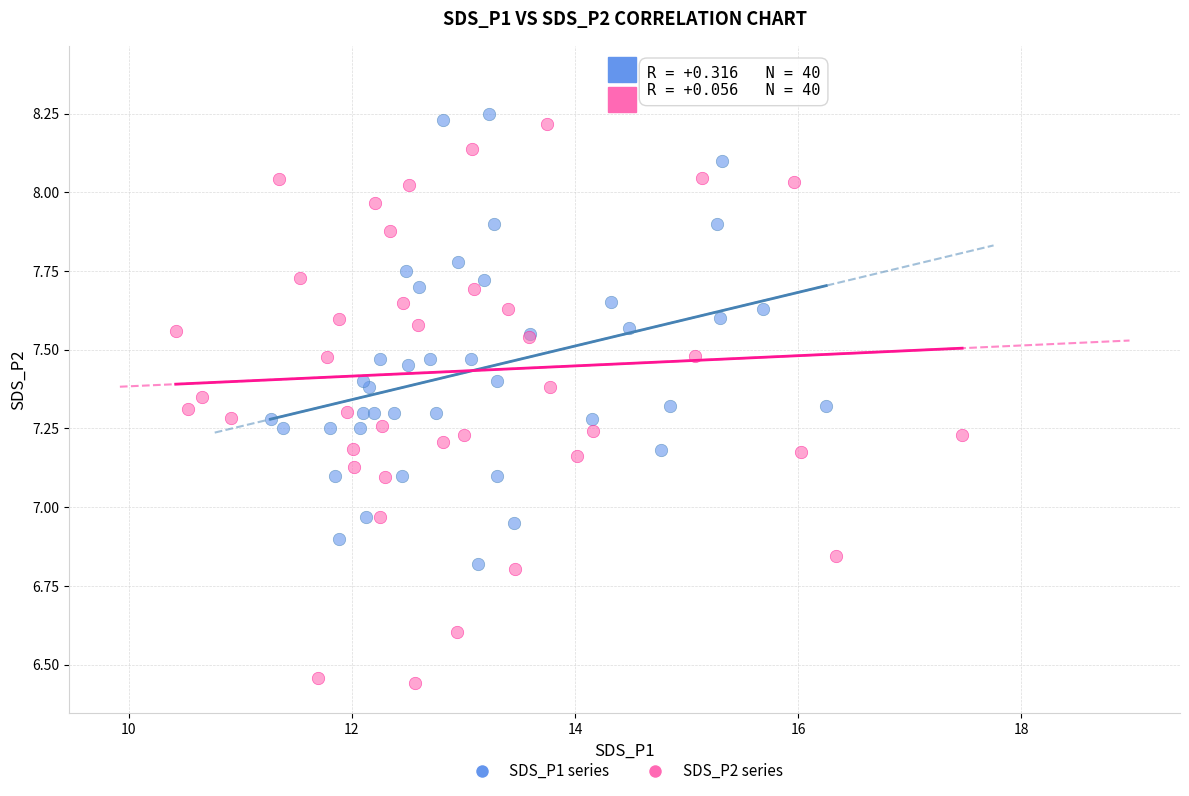

Which series reaches the minimum Y coordinate?

SDS_P2 series